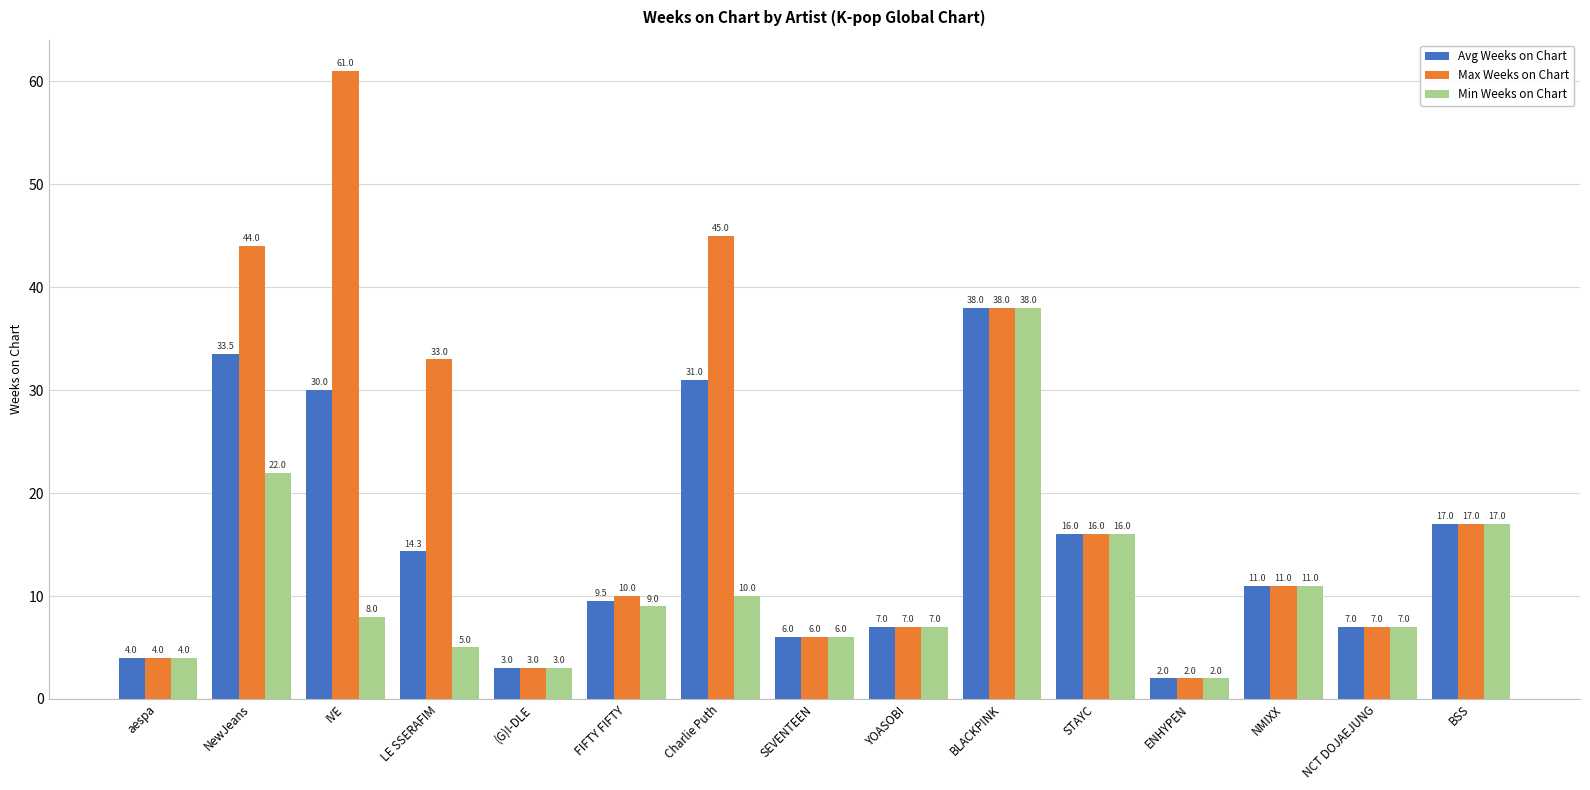

Reading left to right, extract all data points from this chart.

Avg Weeks on Chart: aespa=4.0	NewJeans=33.5	IVE=30.0	LE SSERAFIM=14.3	(G)I-DLE=3.0	FIFTY FIFTY=9.5	Charlie Puth=31.0	SEVENTEEN=6.0	YOASOBI=7.0	BLACKPINK=38.0	STAYC=16.0	ENHYPEN=2.0	NMIXX=11.0	NCT DOJAEJUNG=7.0	BSS=17.0
Max Weeks on Chart: aespa=4.0	NewJeans=44.0	IVE=61.0	LE SSERAFIM=33.0	(G)I-DLE=3.0	FIFTY FIFTY=10.0	Charlie Puth=45.0	SEVENTEEN=6.0	YOASOBI=7.0	BLACKPINK=38.0	STAYC=16.0	ENHYPEN=2.0	NMIXX=11.0	NCT DOJAEJUNG=7.0	BSS=17.0
Min Weeks on Chart: aespa=4.0	NewJeans=22.0	IVE=8.0	LE SSERAFIM=5.0	(G)I-DLE=3.0	FIFTY FIFTY=9.0	Charlie Puth=10.0	SEVENTEEN=6.0	YOASOBI=7.0	BLACKPINK=38.0	STAYC=16.0	ENHYPEN=2.0	NMIXX=11.0	NCT DOJAEJUNG=7.0	BSS=17.0